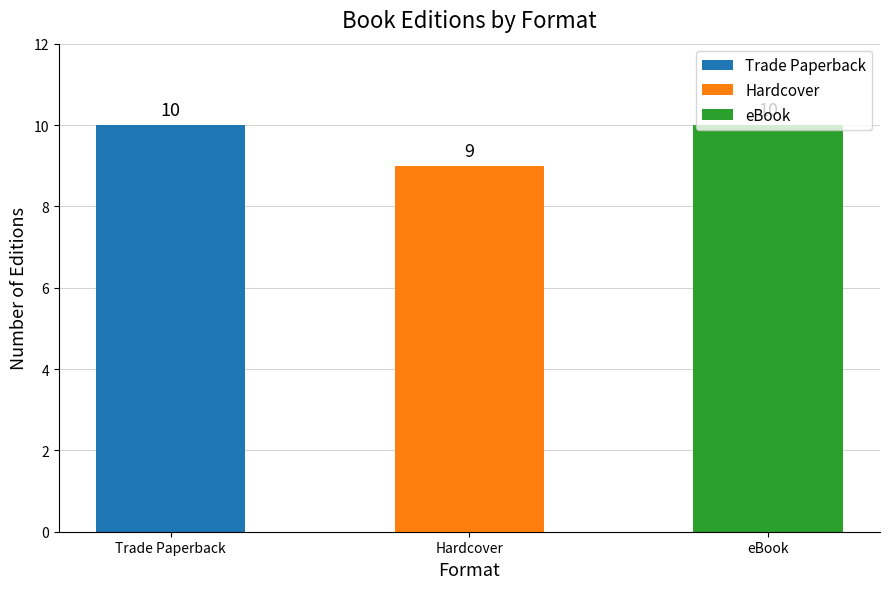

How many values are between 9 and 10?

3